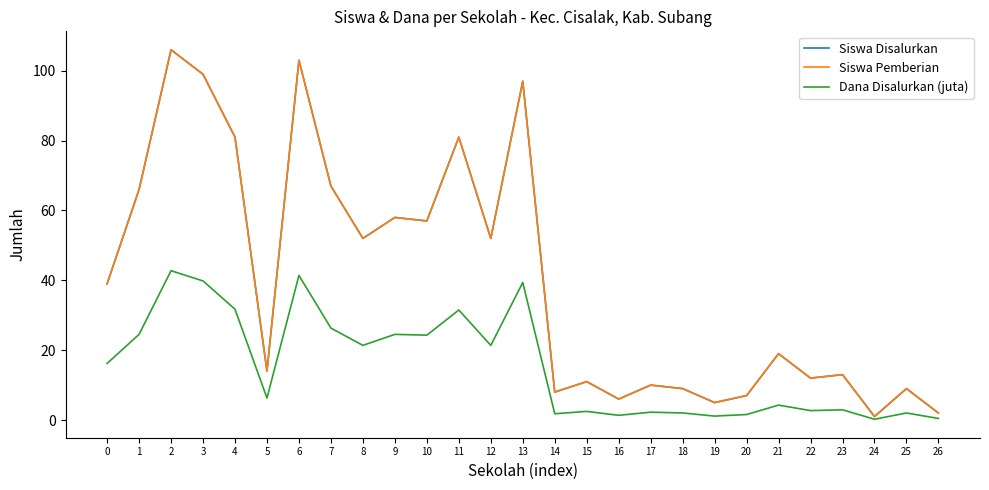

What is the sum of all Siswa Disalurkan values?

1084.0